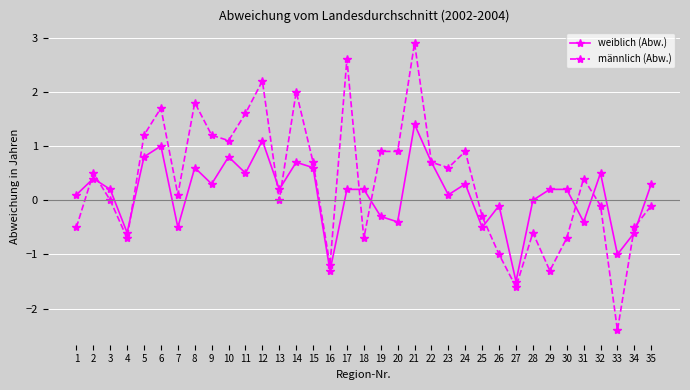

At which label does männlich (Abw.) first exceed 0?

2